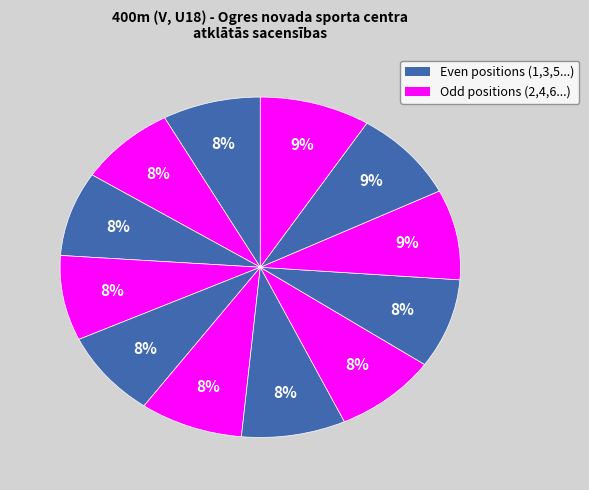

How many slices are in this pie chart?

12